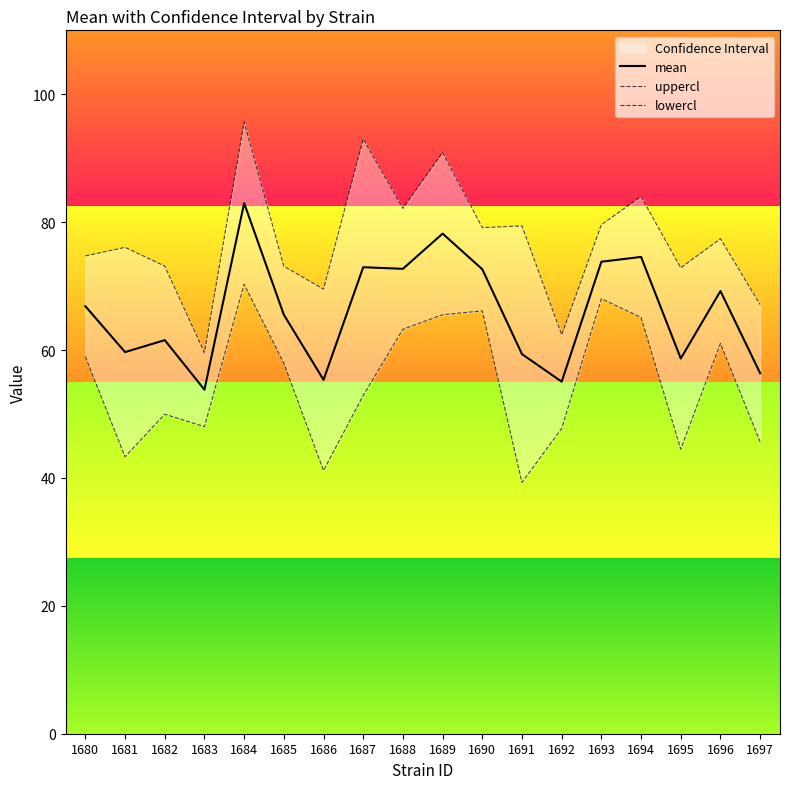

Which category has the lowest value in the mean series?

1683